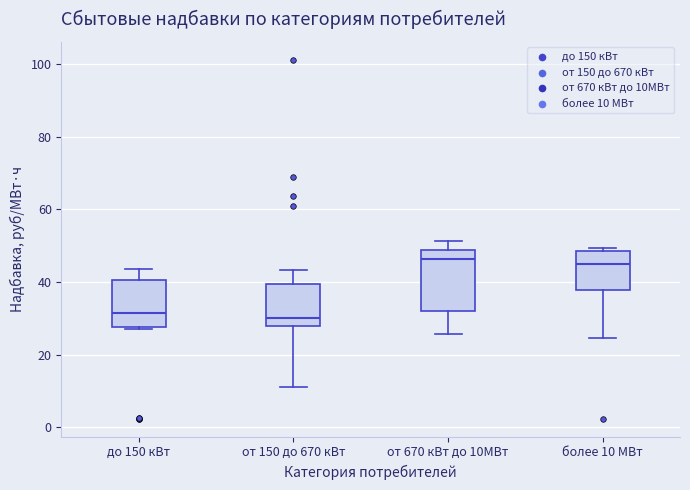

Where does the median line of the box for от 670 кВт до 10МВт sit on the y-axis? The values are not printed on the chart, so give them approximately, as read against the axis.

46